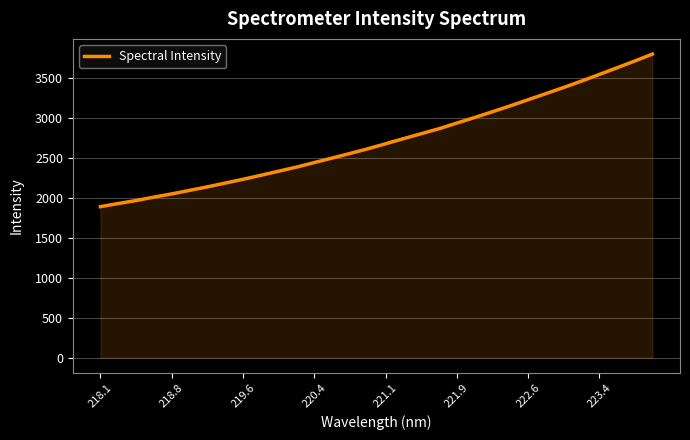

What is the average value?

2712.9